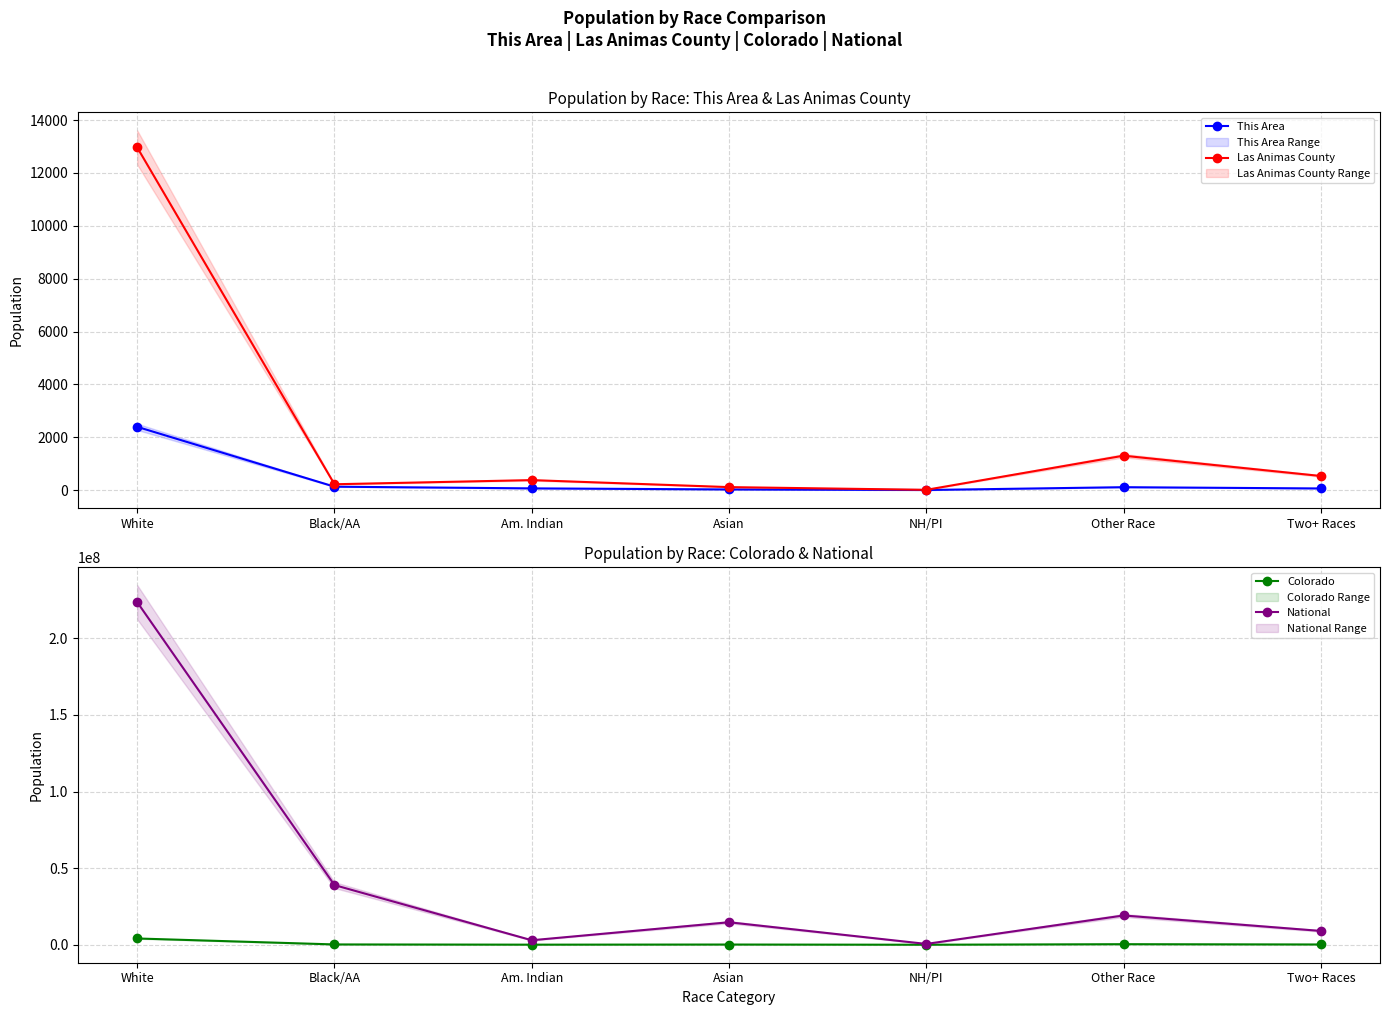

What is the difference between the second highest and minimum values in the Las Animas County series?

1292